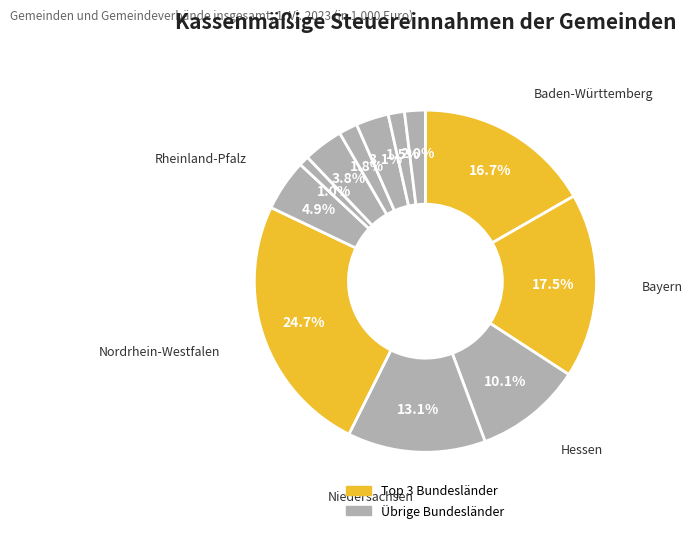

What is the smallest slice in the pie chart?

Saarland